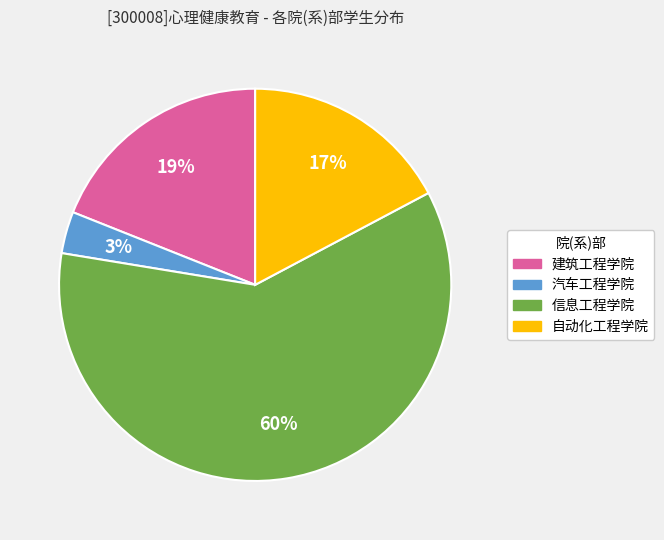

True or false: 建筑工程学院 accounts for 9% of the total.

False